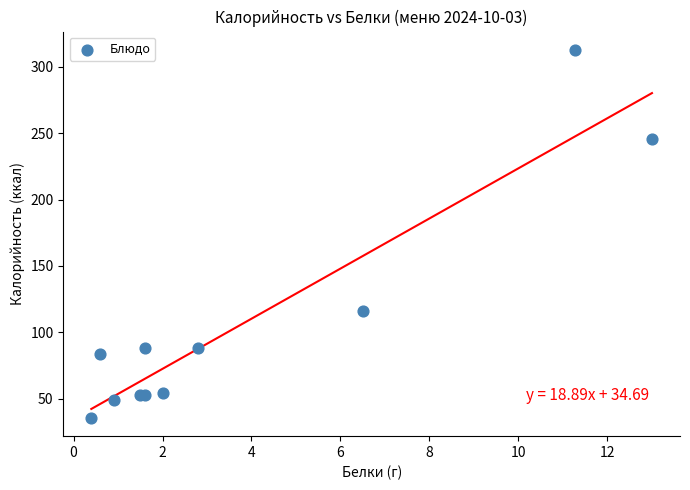

What Y value in the scatter plot is closest to 174?

115.8